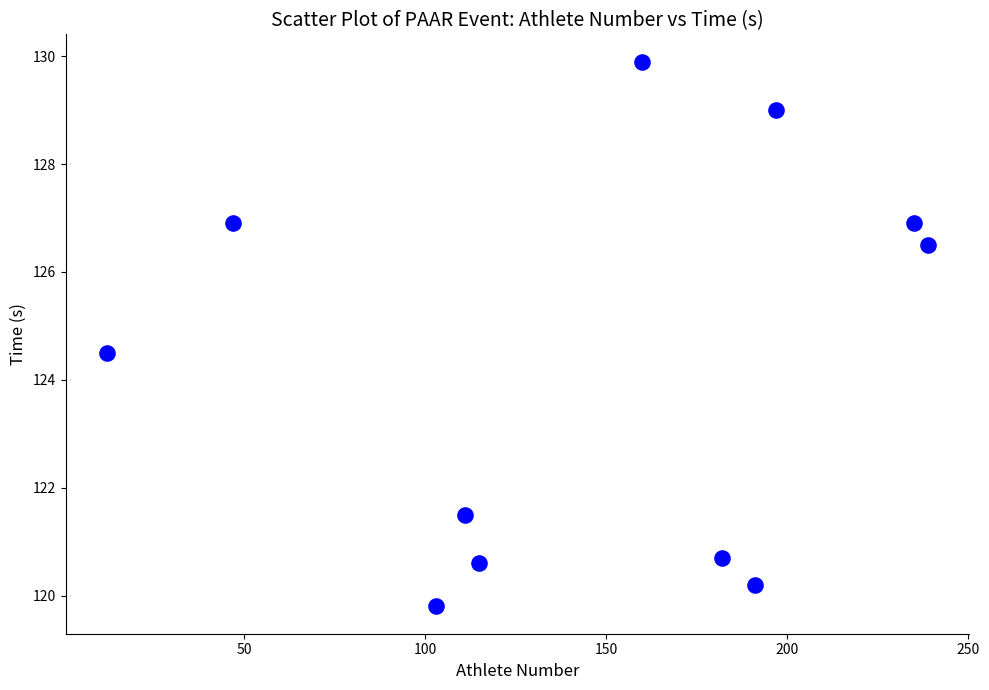

What is the range of X values (max minus min)?

227.0